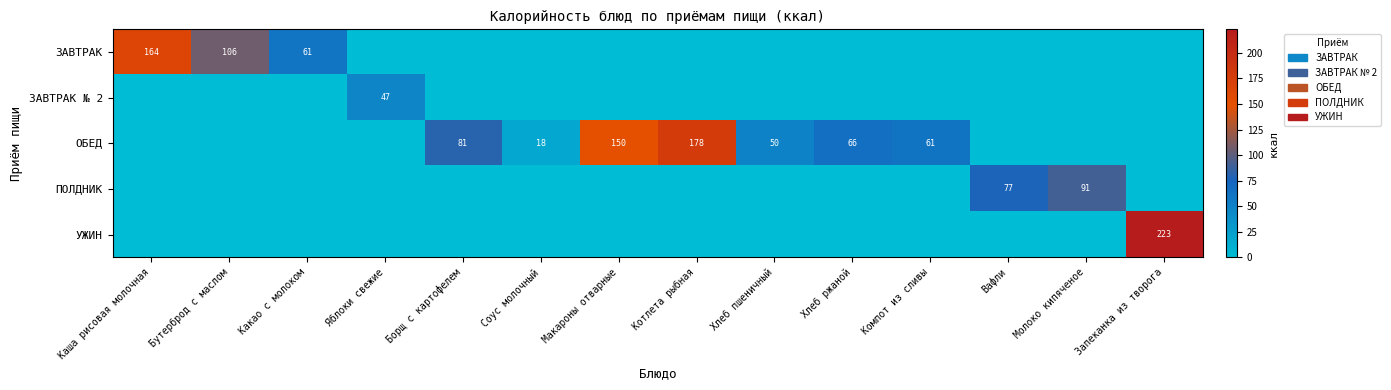

How many series are shown in this chart?

5